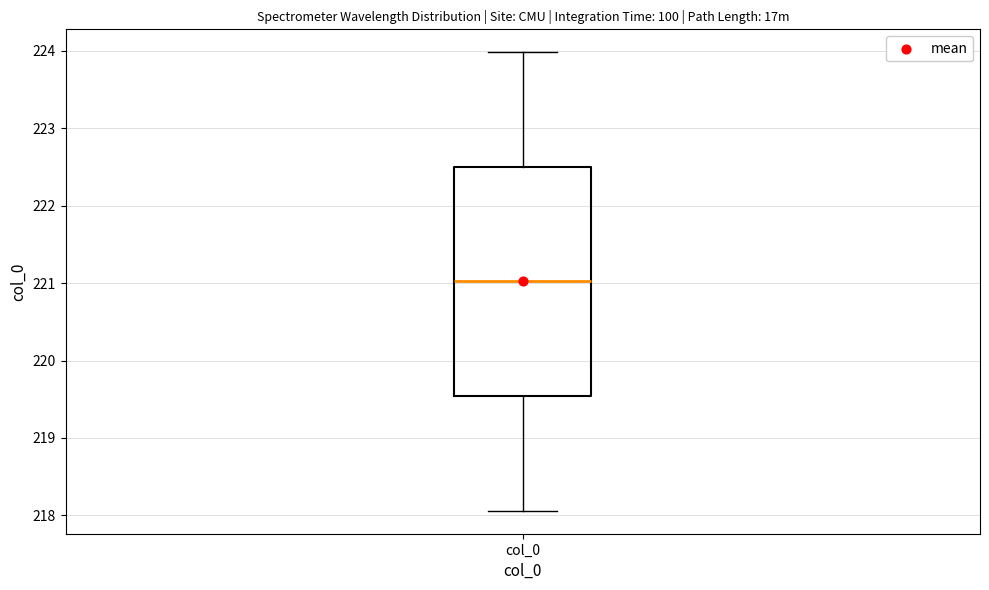

Transcribe this box plot: give where the median line is, the range the box spans, and where the two whiskers end, as read against the y-axis. The values are not printed on the chart, so give them approximately, as read against the axis.

median 221.0, box 219.5 to 222.5, whiskers 218.1 to 224.0